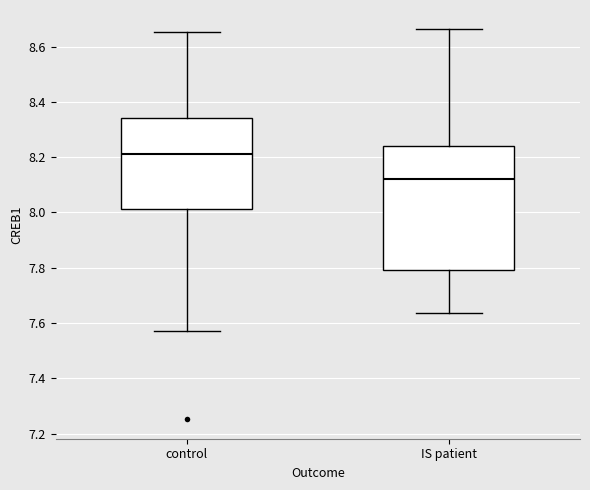

Which box is the tallest, from its lower edge to its upper edge?

IS patient